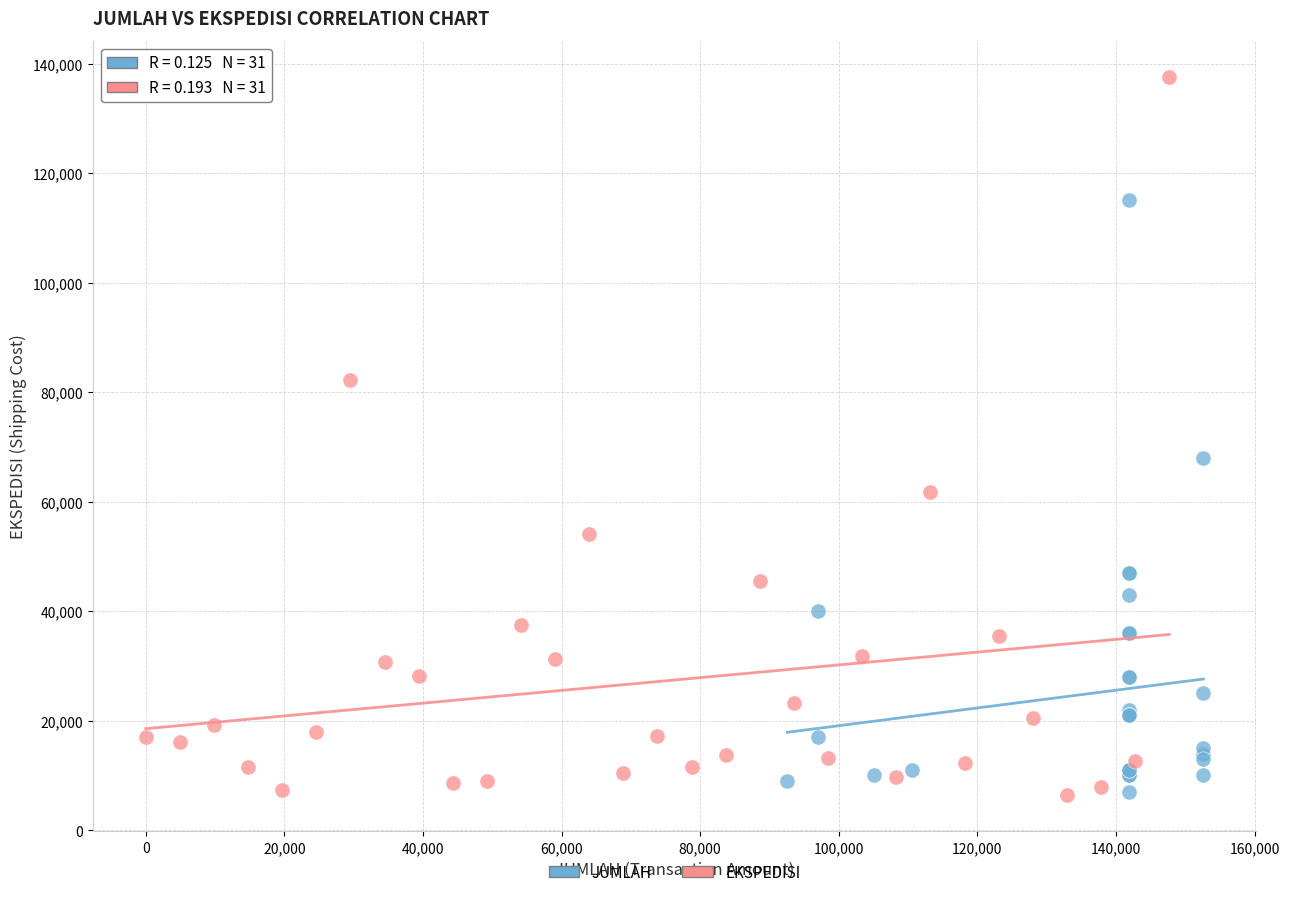

Which series contains the highest Y value?

EKSPEDISI